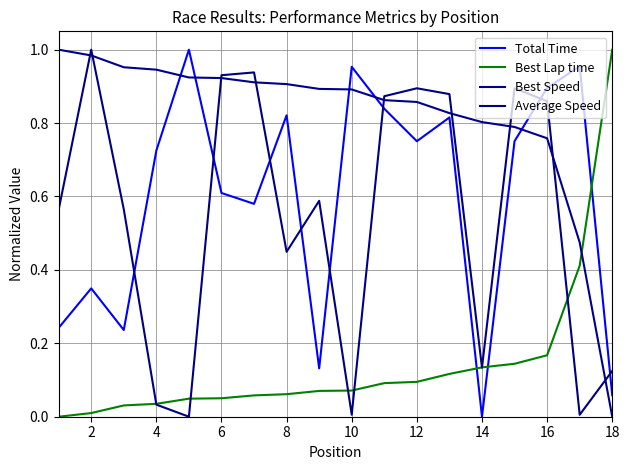

What is the highest value of the Average Speed series?

1.0